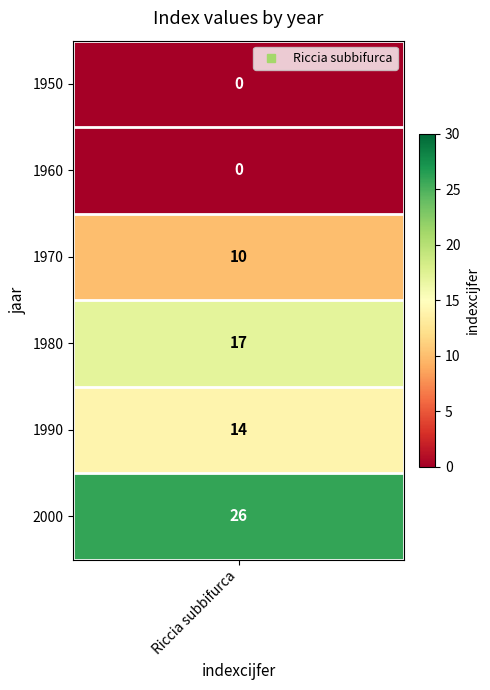

The value at 1970 is 14. True or false?

False